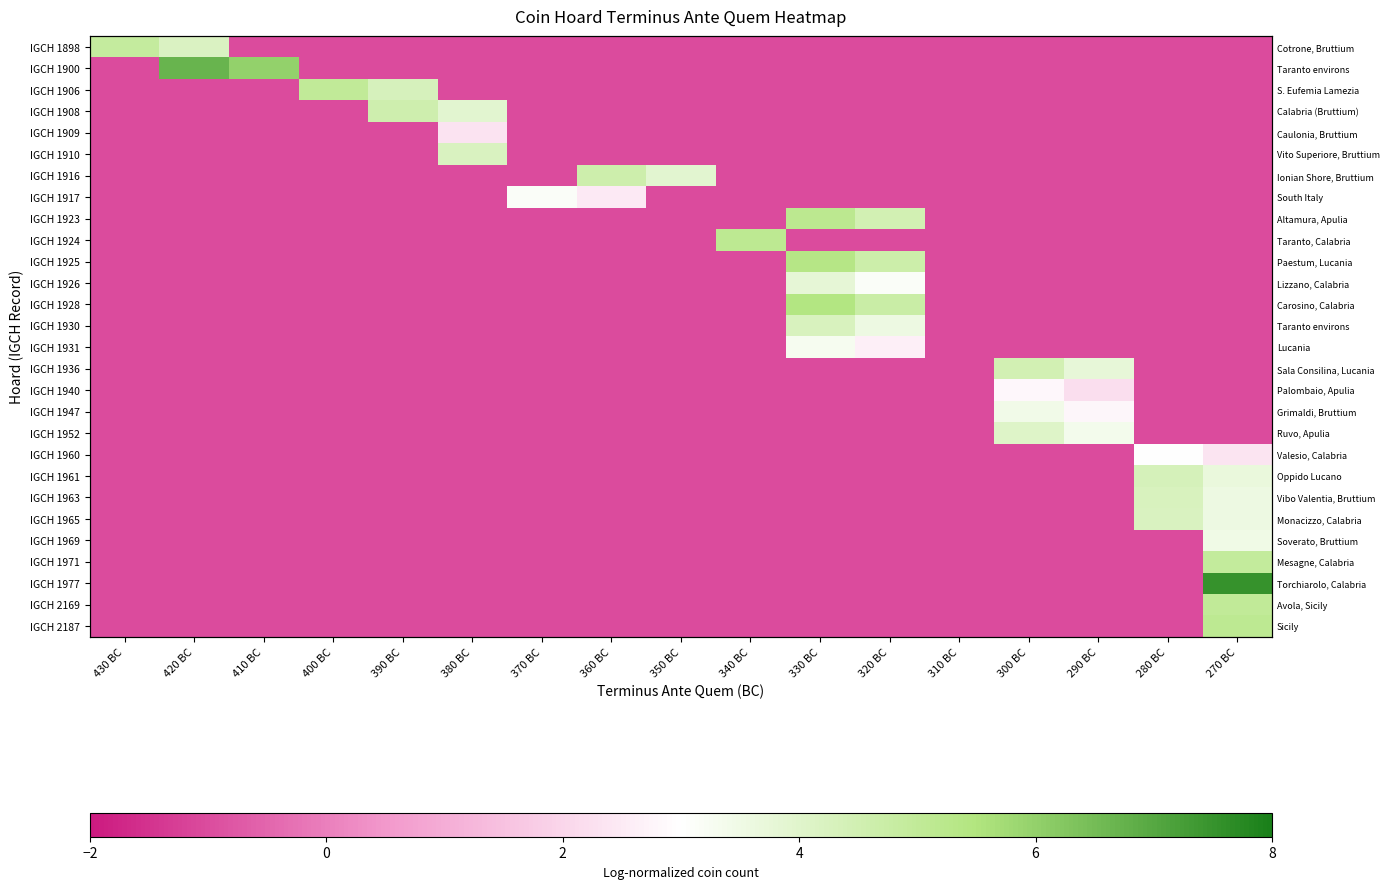

The value of IGCH 1906 at 320 BC is -0.3. True or false?

False